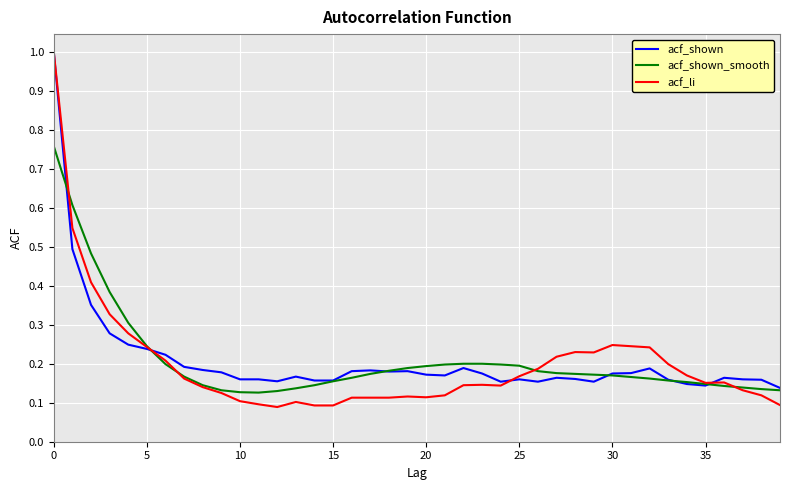

Which series has the widest spread of values?

acf_li